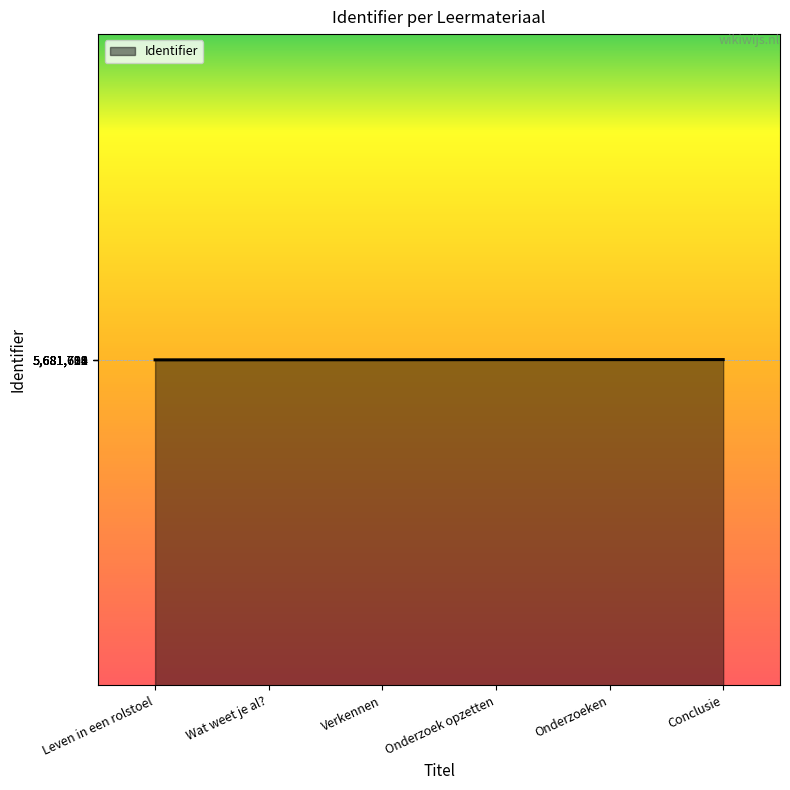

What is the approximate value at Conclusie?

5681728